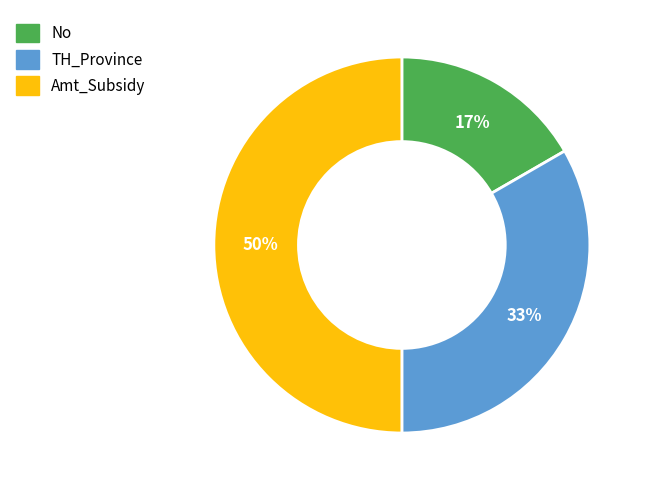

Does TH_Province represent more than half of the total?

No